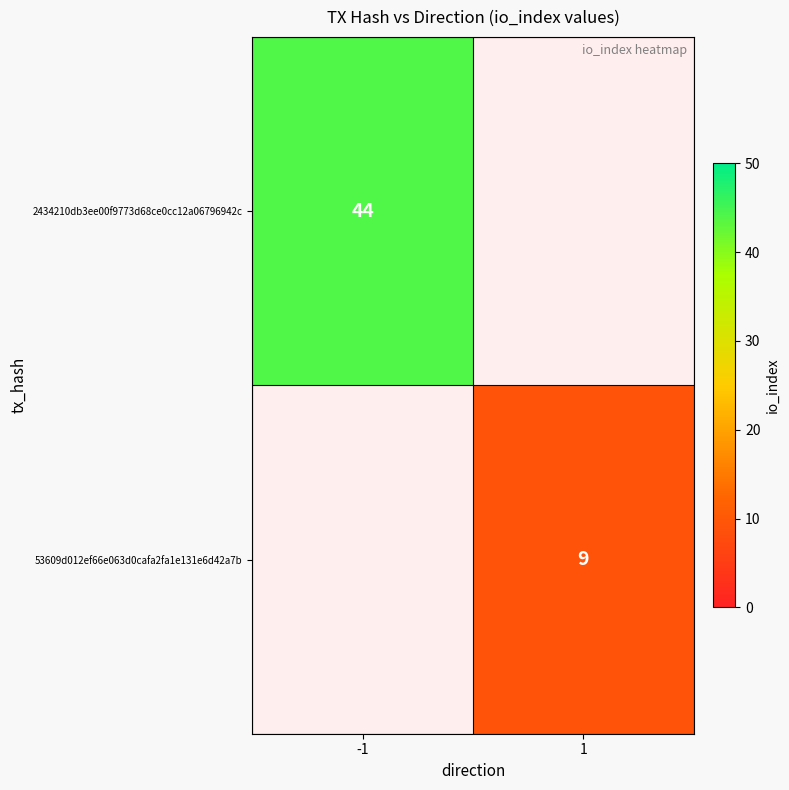

The value of 53609d012ef66e063d0cafa2fa1e131e6d42a7b at 1 is 5. True or false?

False